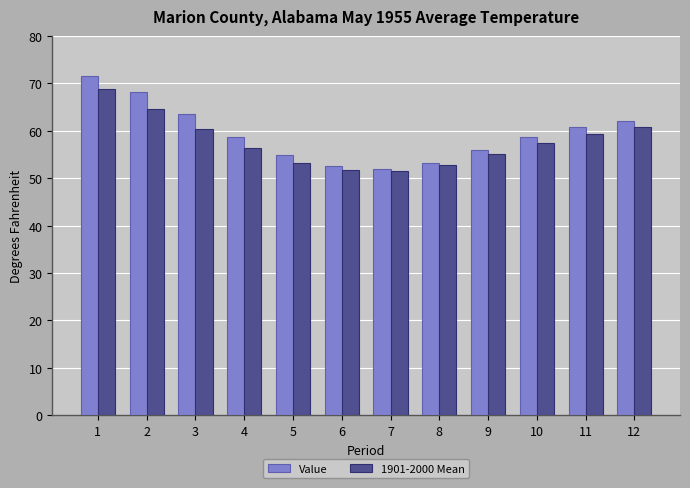

Is the value of Value at 1 greater than the value of 1901-2000 Mean at 2?

Yes